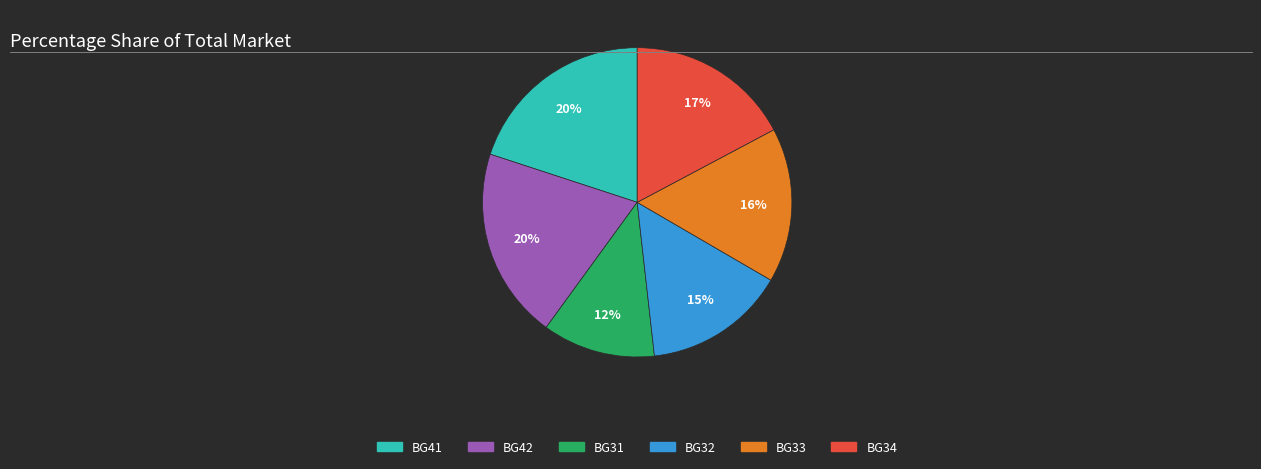

To the nearest percent, what is the difference between the largest and smallest slice percentages?

8%